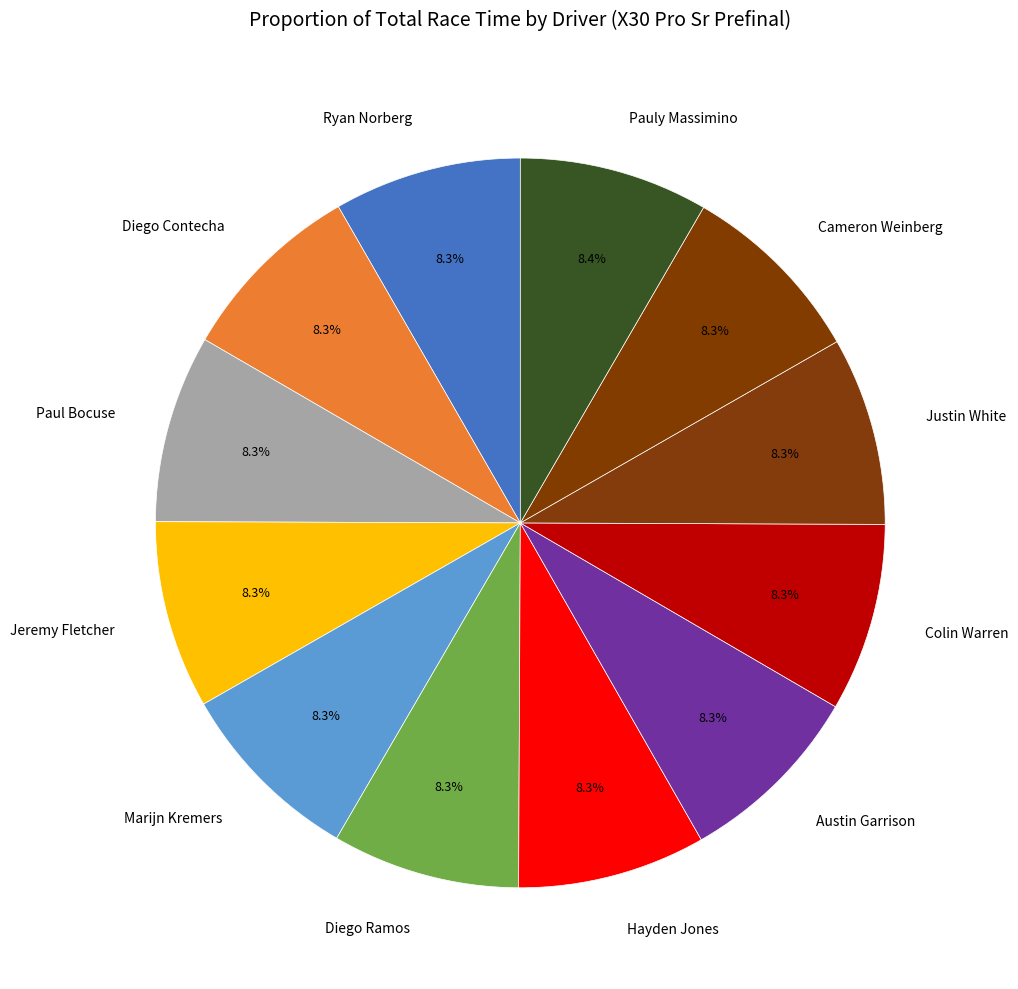

Is there a majority slice in this chart?

No